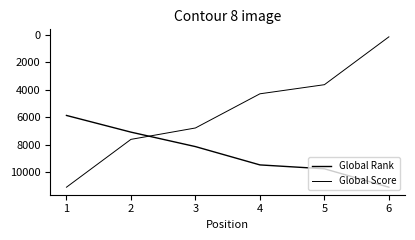

Does the chart display data point markers on the line(s)?

No